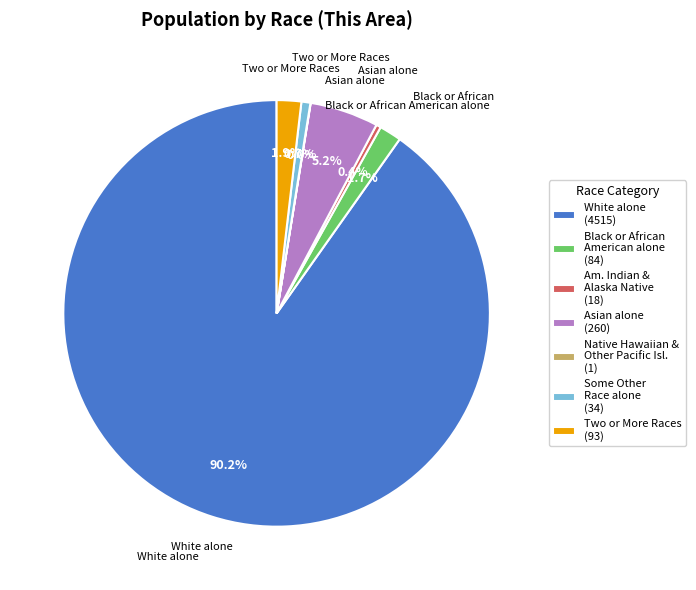

Does any single category account for the majority?

Yes